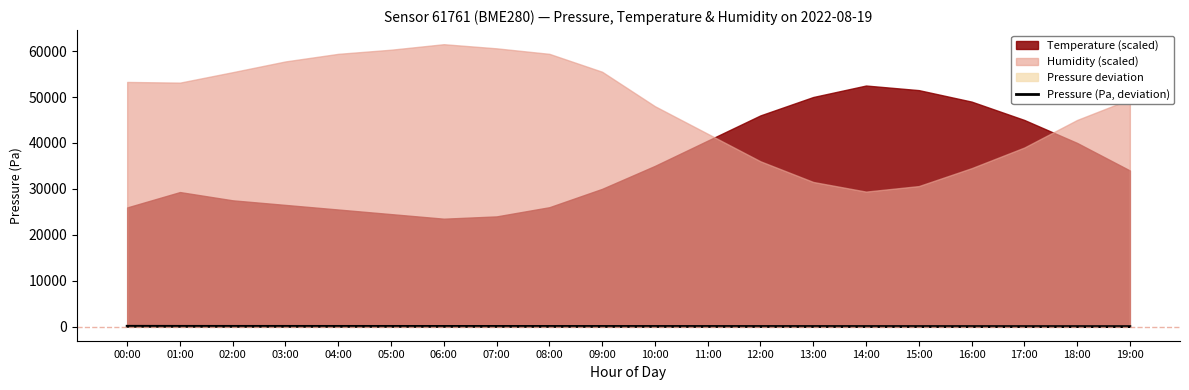

Approximately how many times larger is the value at 06:00 compared to 15:00?

3.1